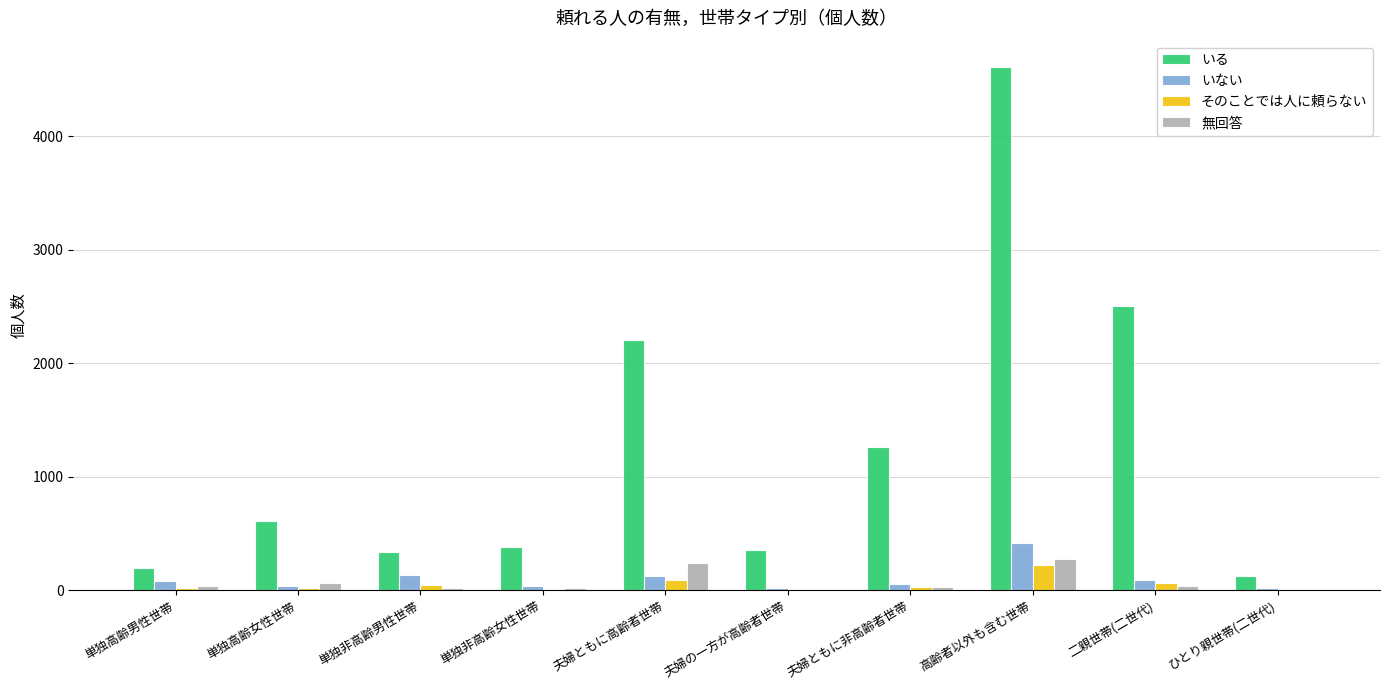

Are the bars grouped side by side (vs. stacked)?

Yes